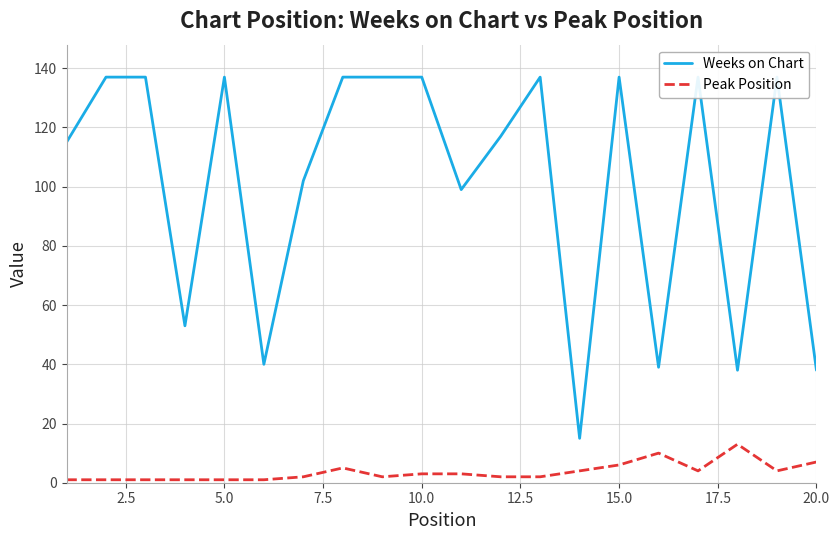

Is the value of Peak Position at 20.0 greater than the value of Weeks on Chart at 10.0?

No